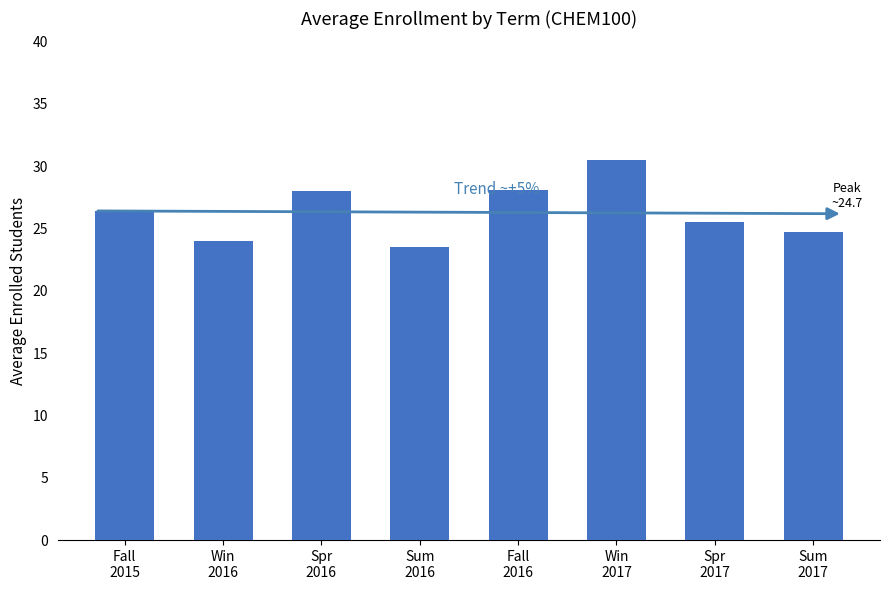

What is the greatest value displayed?

30.5